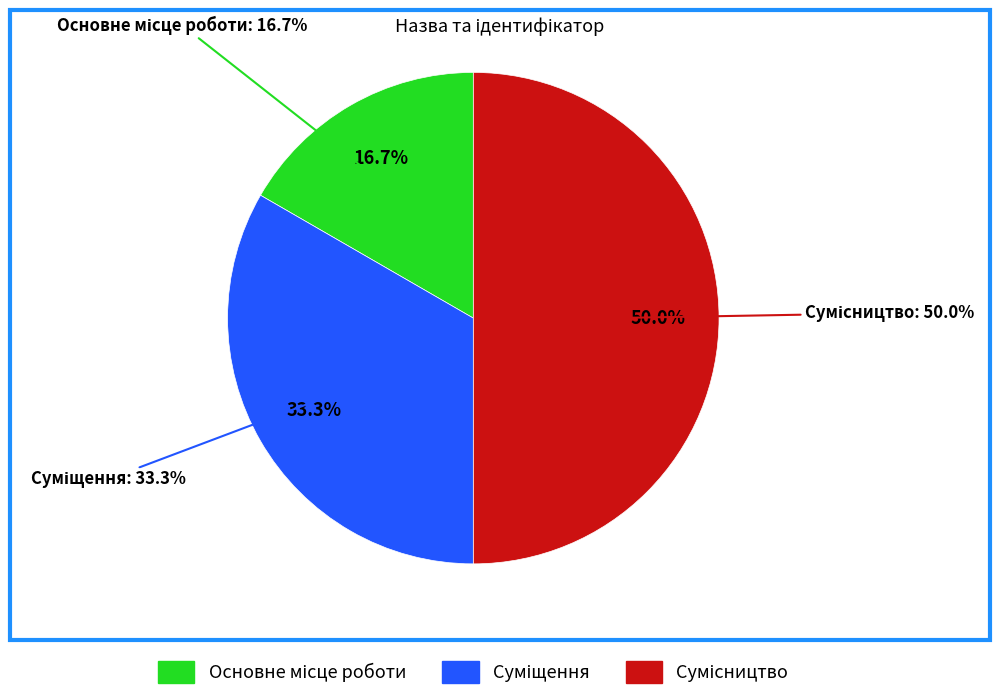

Is it true that Сумісництво is 57% of the pie?

False